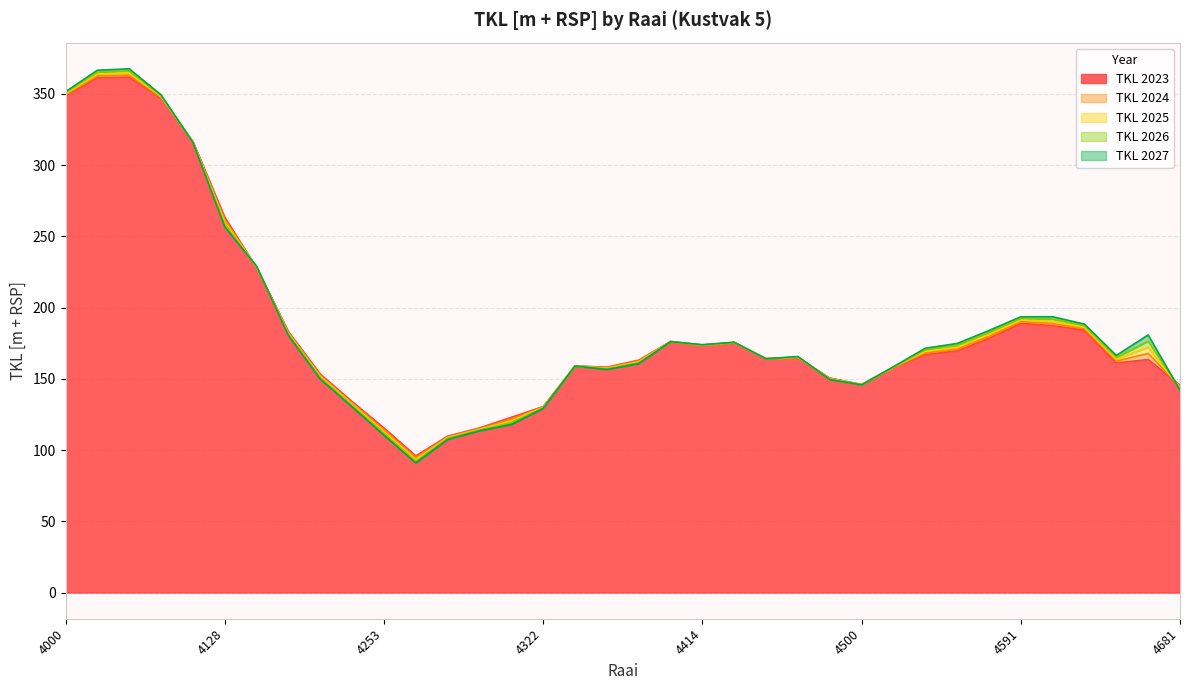

Does the chart have visible grid lines?

Yes